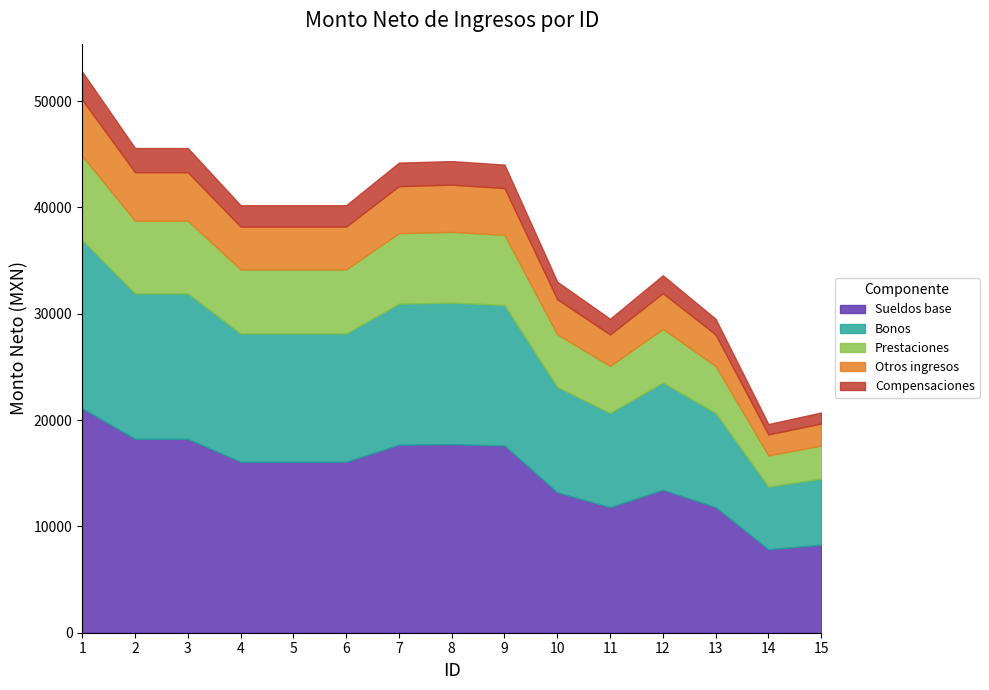

Reading right to left, transcribe all the data shown in this chart.

20712.0	19626.7	29523.9	33617.7	29523.9	33015.2	44026.8	44356.7	44214.7	40206.8	40206.8	40206.8	45586.5	45586.5	52764.1